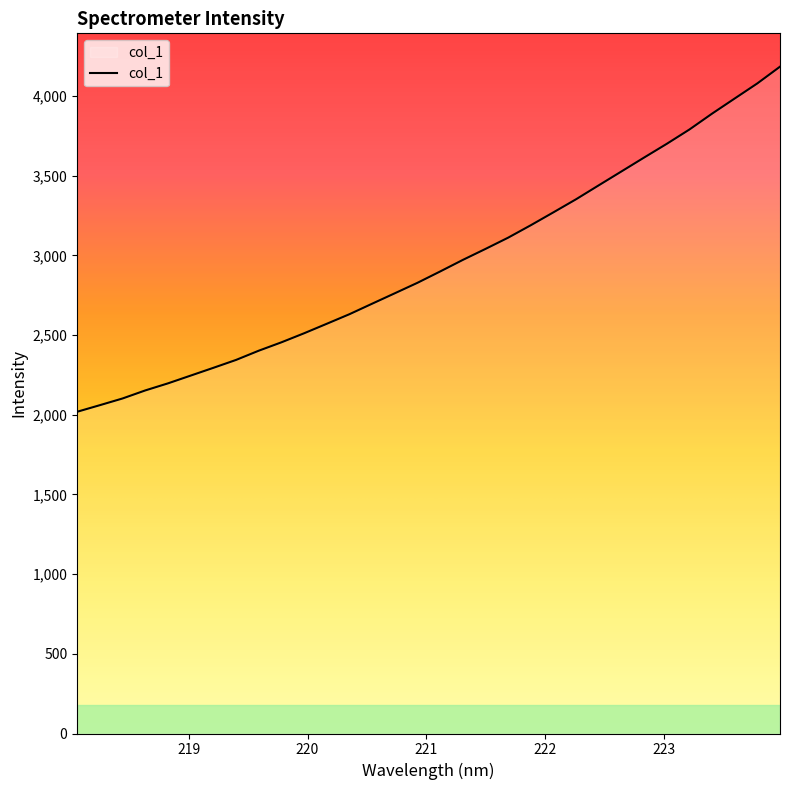

What is the smallest value displayed?

2018.8